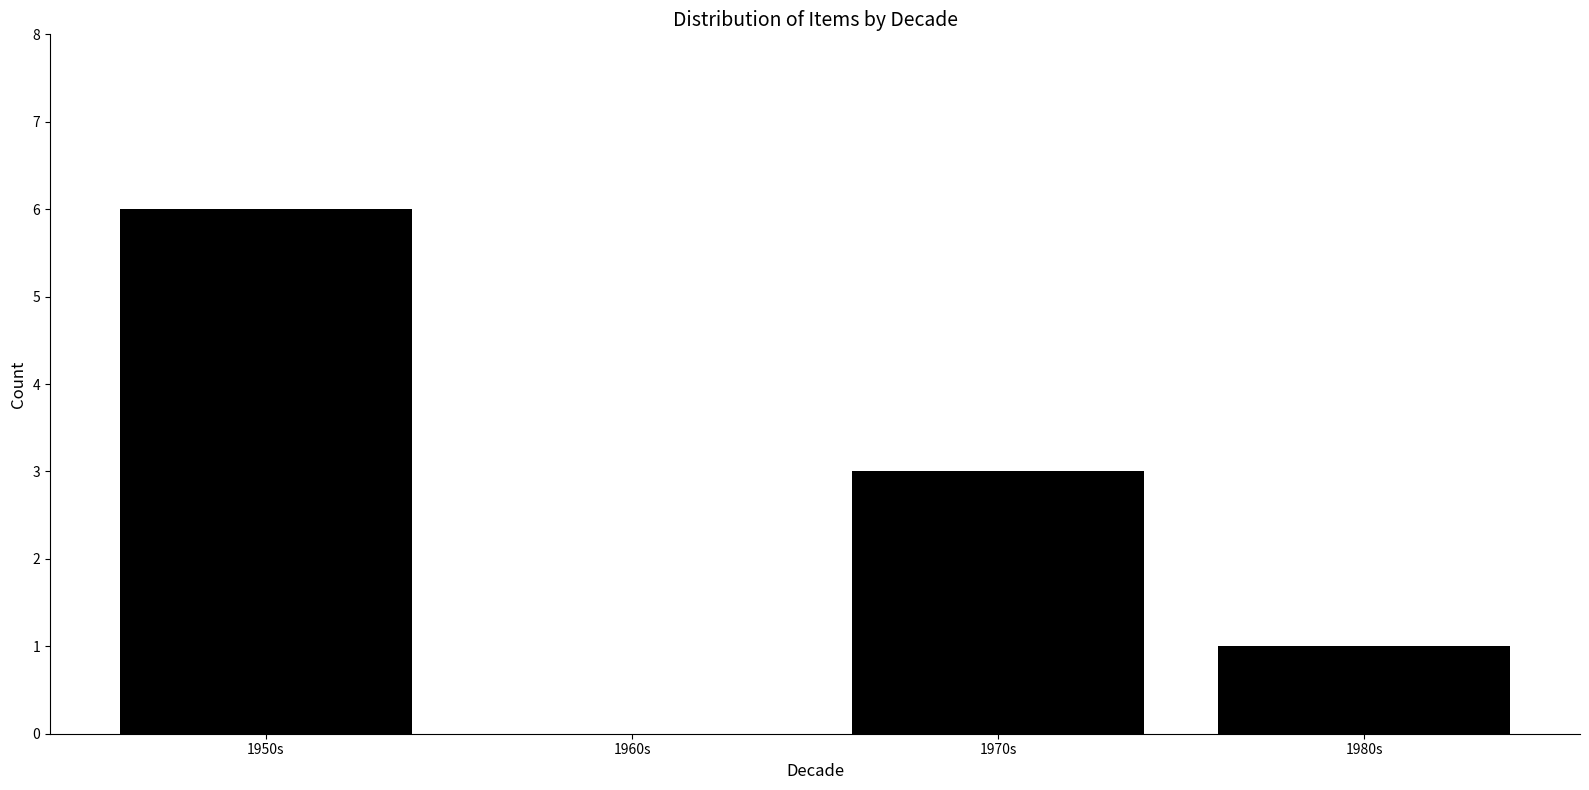

What is the change in value from 1950s to 1980s?

-5